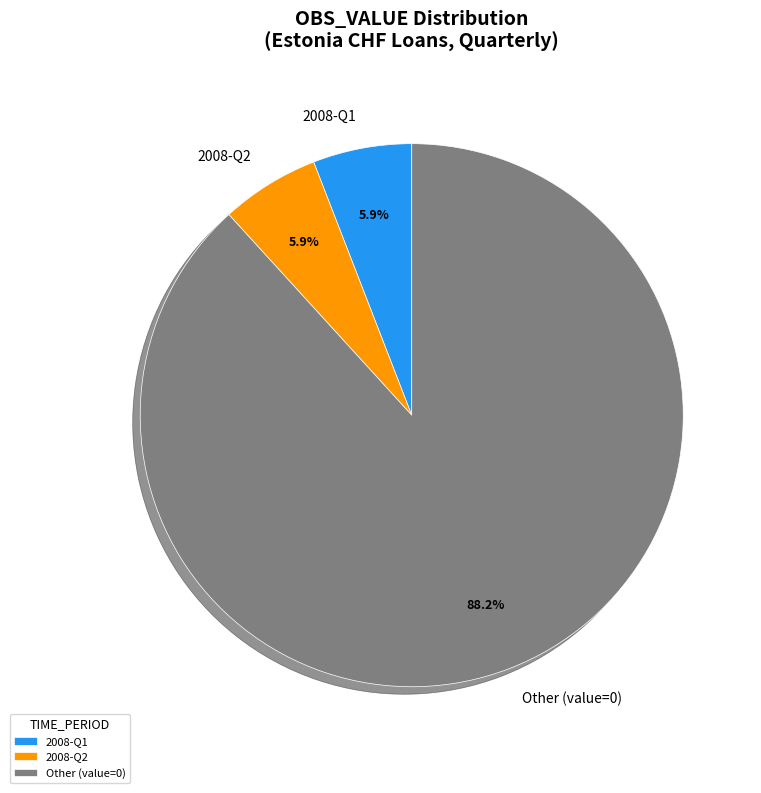

Combined, do 2008-Q1 and Other (value=0) account for over 50%?

Yes